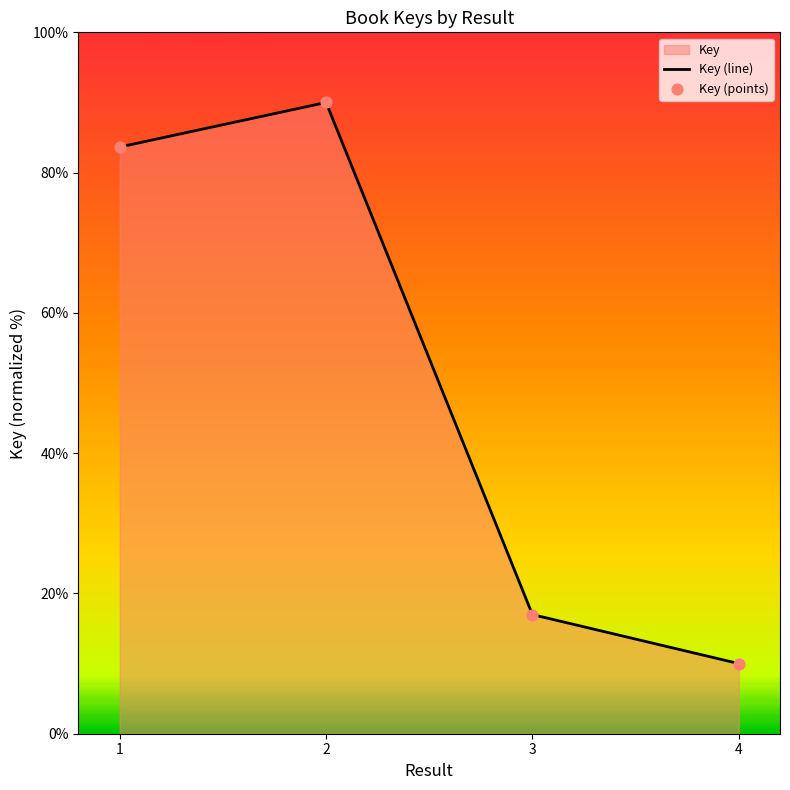

Where is the first local maximum?

2